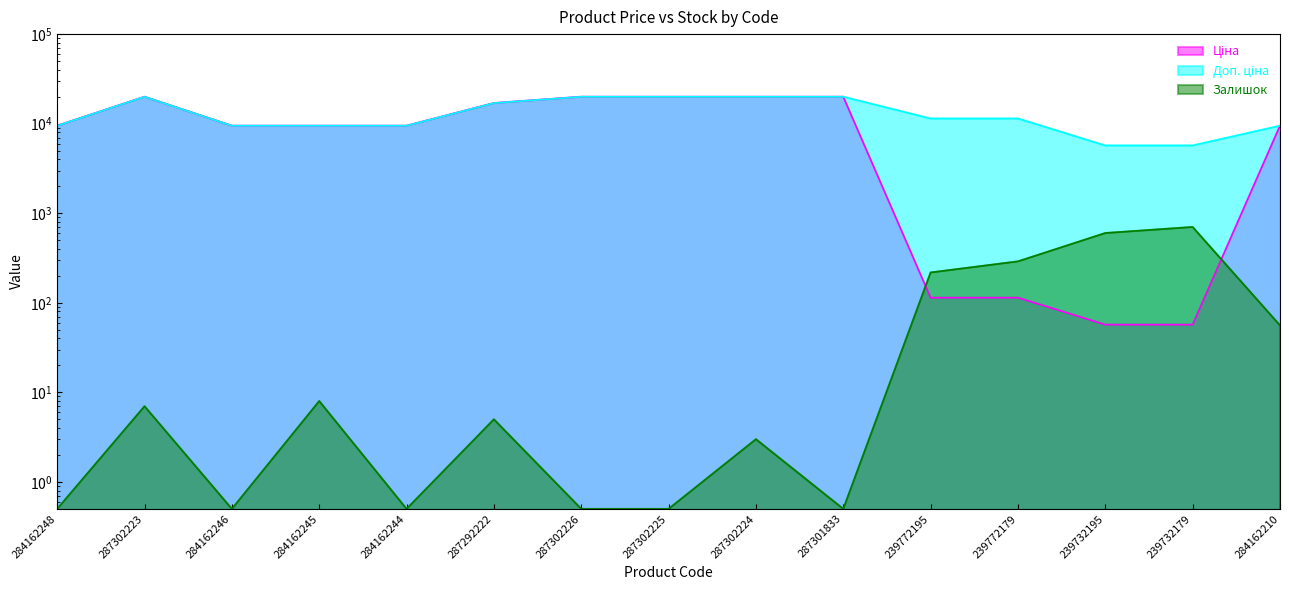

Does the chart display data point markers on the line(s)?

No